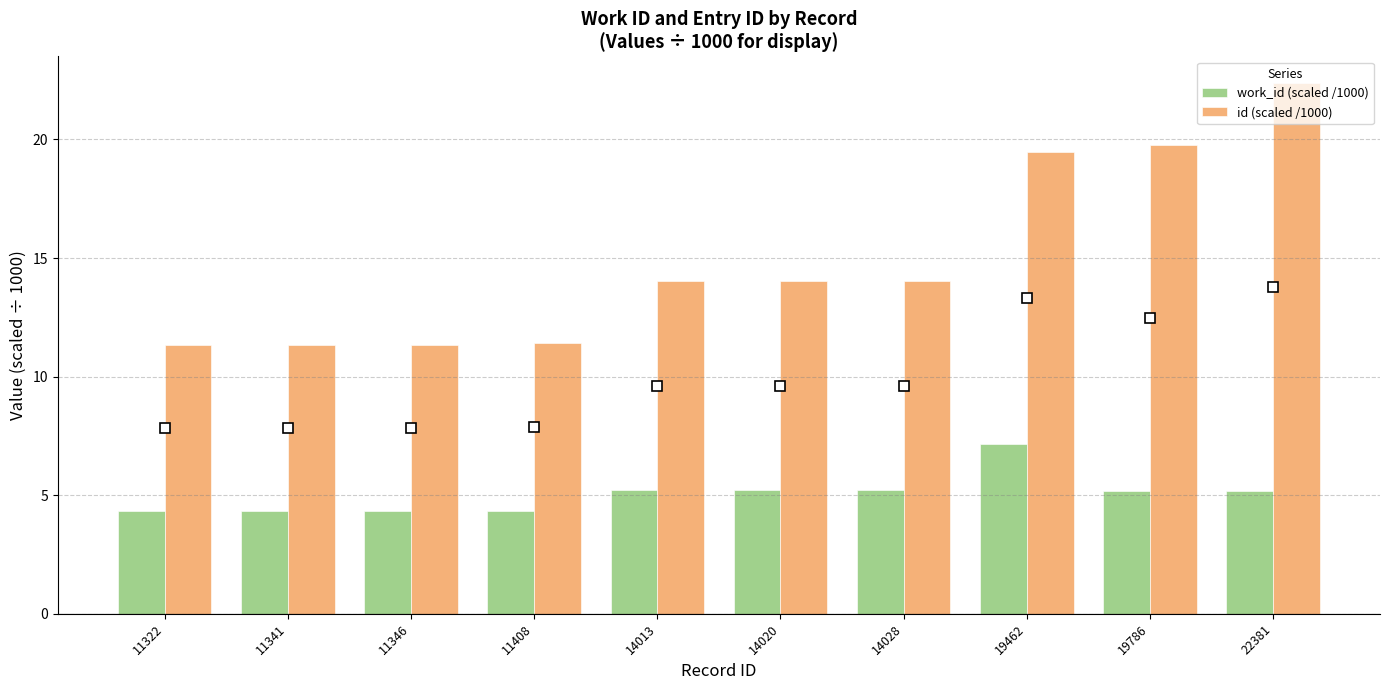

Are the bars horizontal?

No